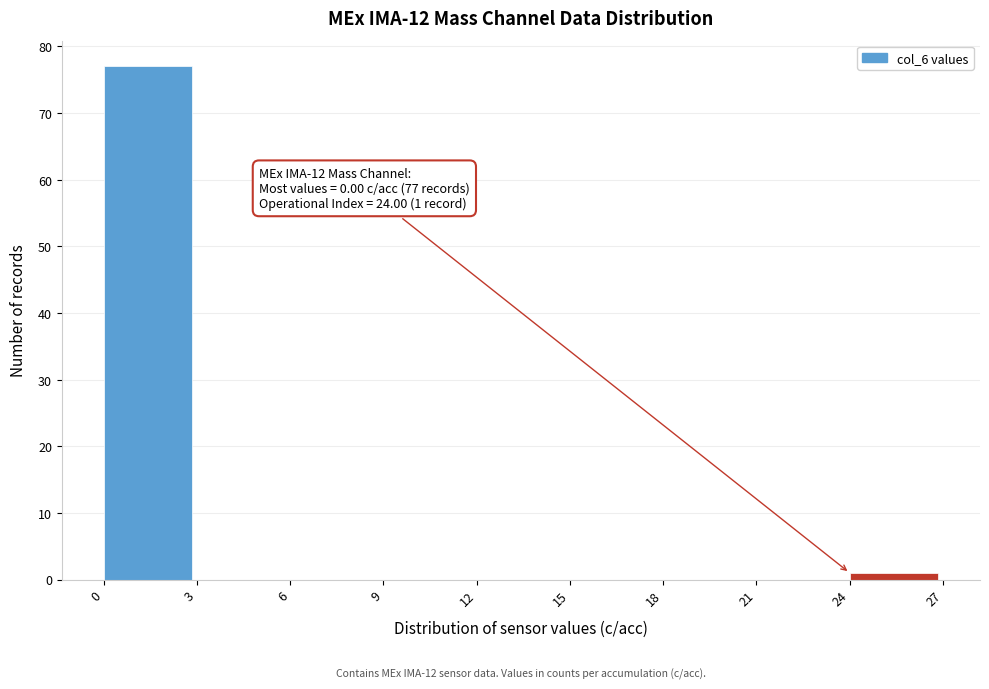

Which range on the x-axis has the tallest bar?

0 to 3